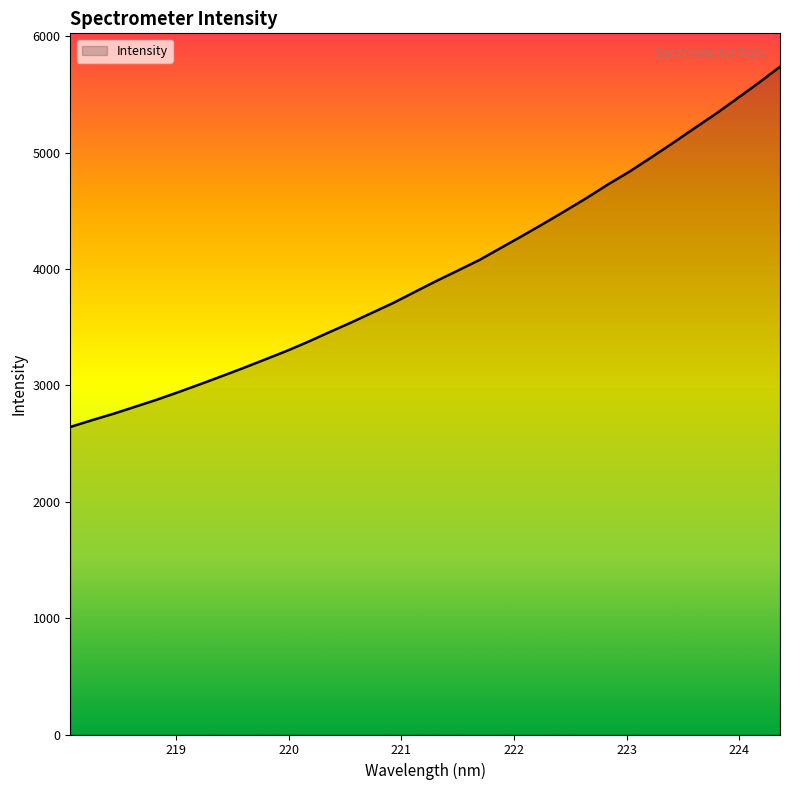

Does the chart have visible grid lines?

No